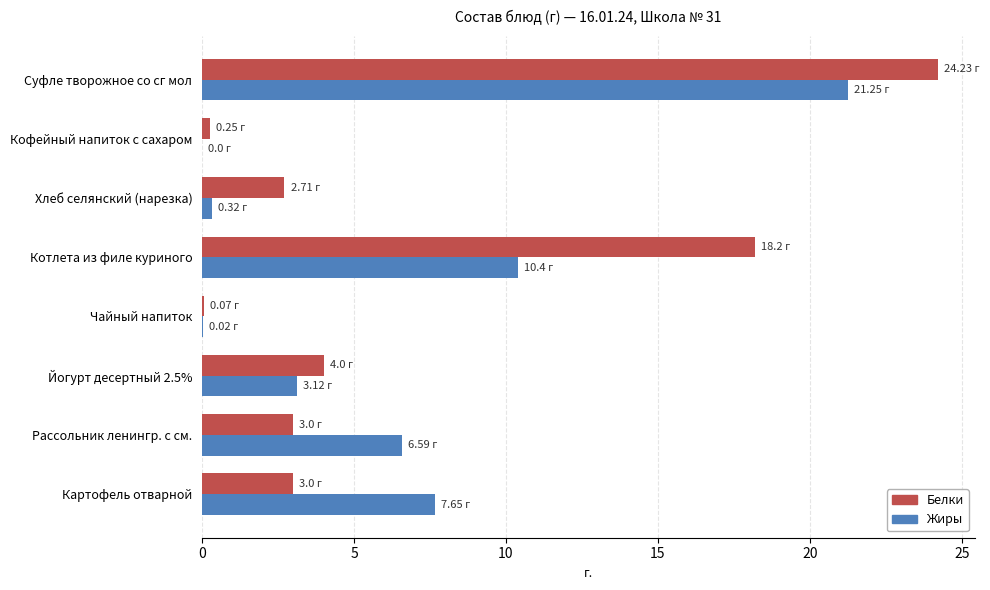

At which category is the sum across all series the highest?

Суфле творожное со сг мол